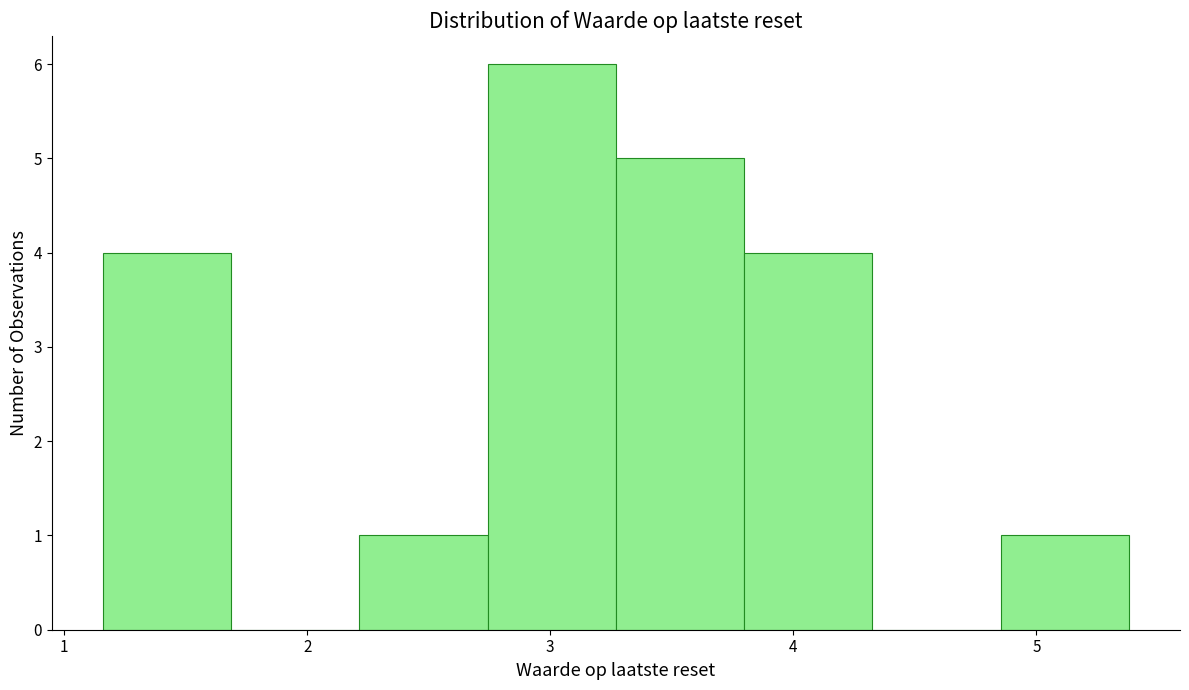

Over which range of the x-axis is the bar tallest?

2.7 to 3.3